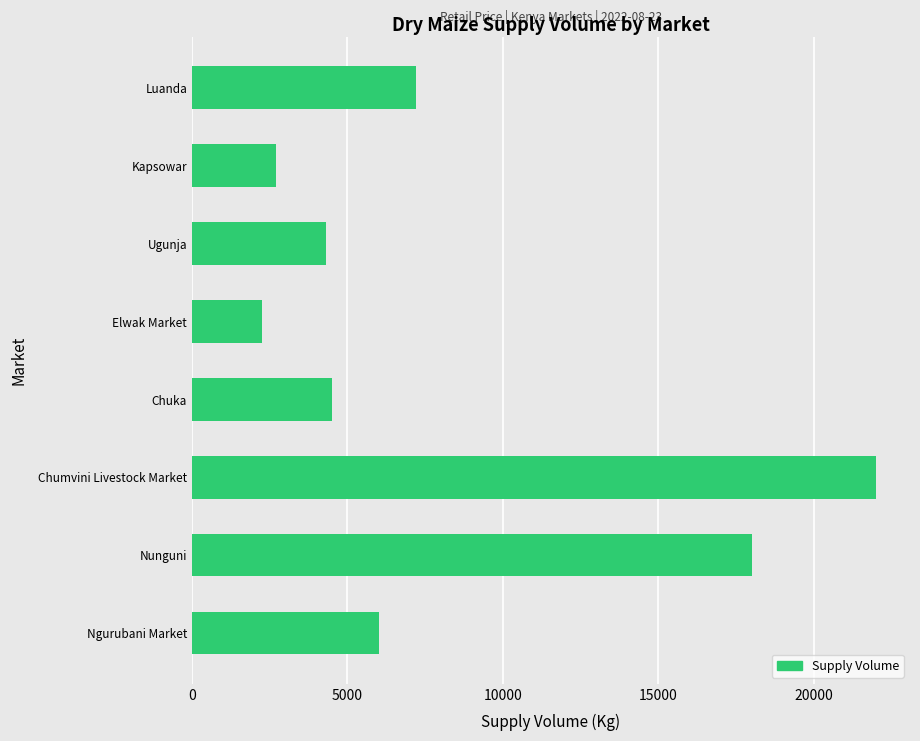

What value does the data have at Kapsowar?

2700